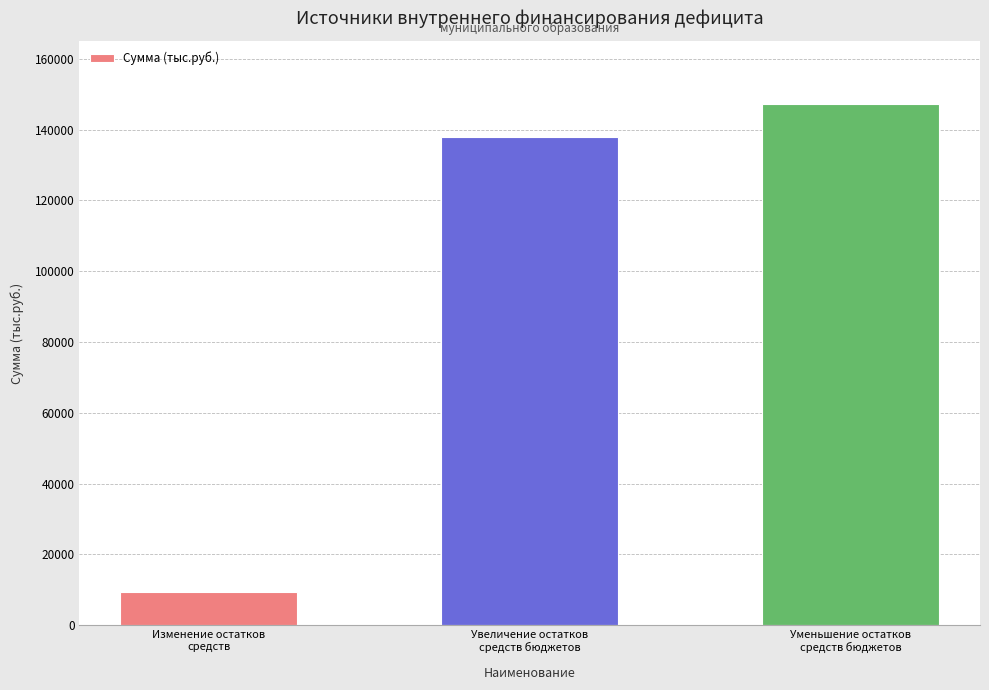

What is the label of the 1st bar from the right?

Уменьшение остатков
средств бюджетов